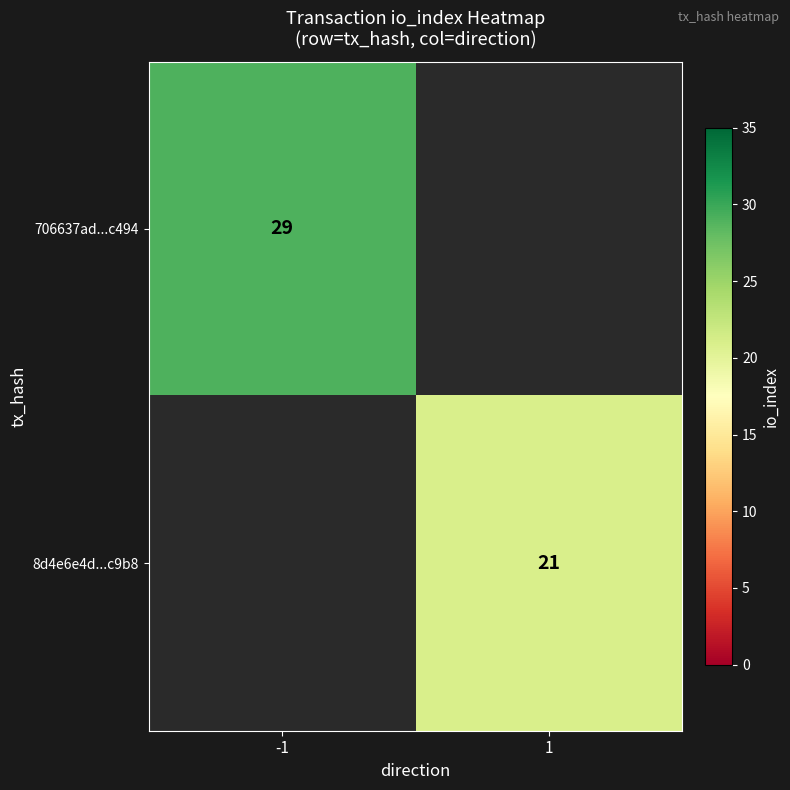

Is it true that 706637ad...c494 equals 40 at -1?

False